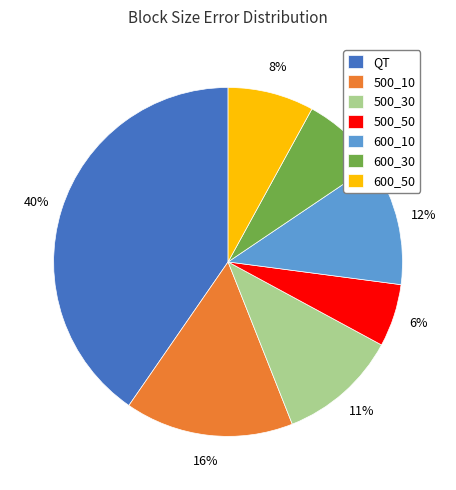

To the nearest percent, what is the difference between the 600_30 and 500_10 slice percentages?

8%